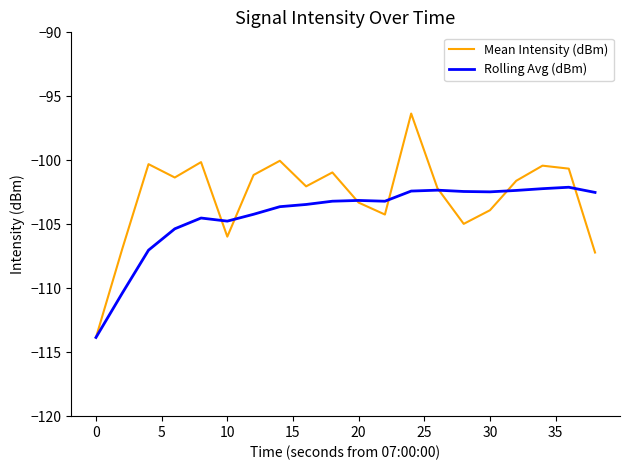

How many distinct data groups are displayed?

2